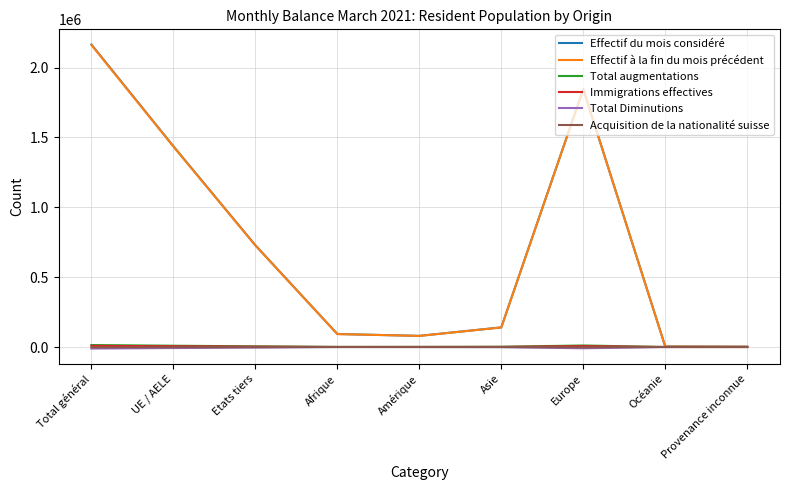

Is the value of Effectif à la fin du mois précédent at Asie greater than the value of Acquisition de la nationalité suisse at Asie?

Yes